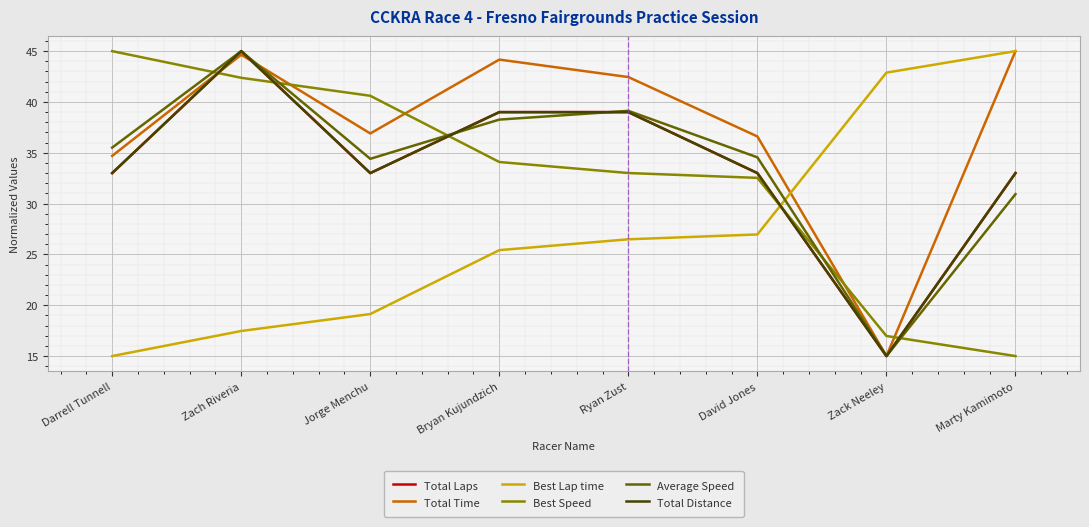

Is this an area chart (filled region under the line)?

No